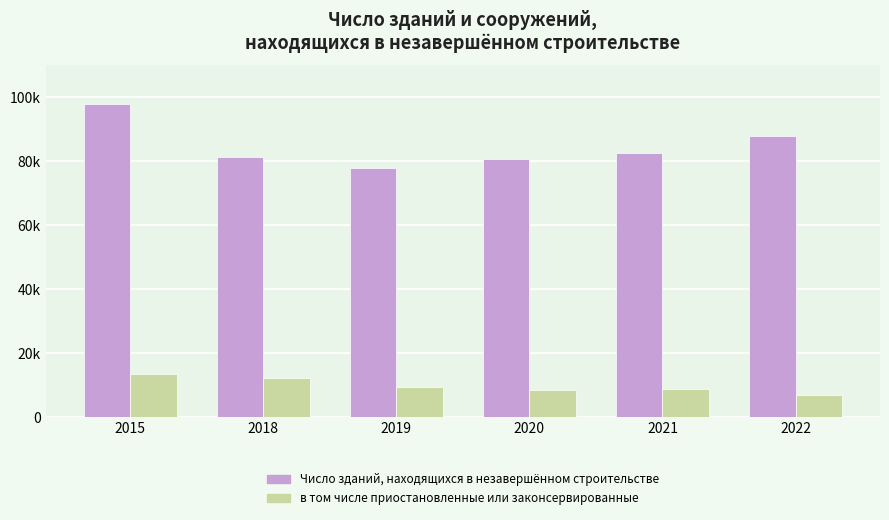

Rank the series at 2021 from lowest to highest value.

в том числе приостановленные или законсервированные, Число зданий, находящихся в незавершённом строительстве